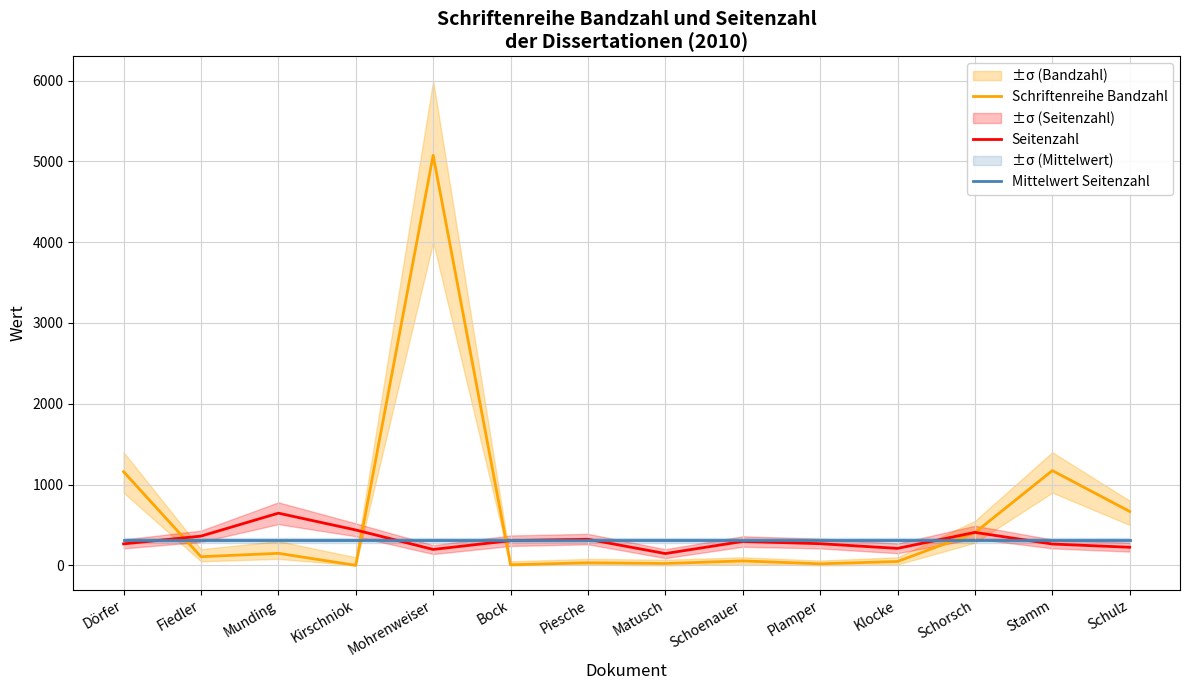

What is the label of the 7th point from the left?

Piesche